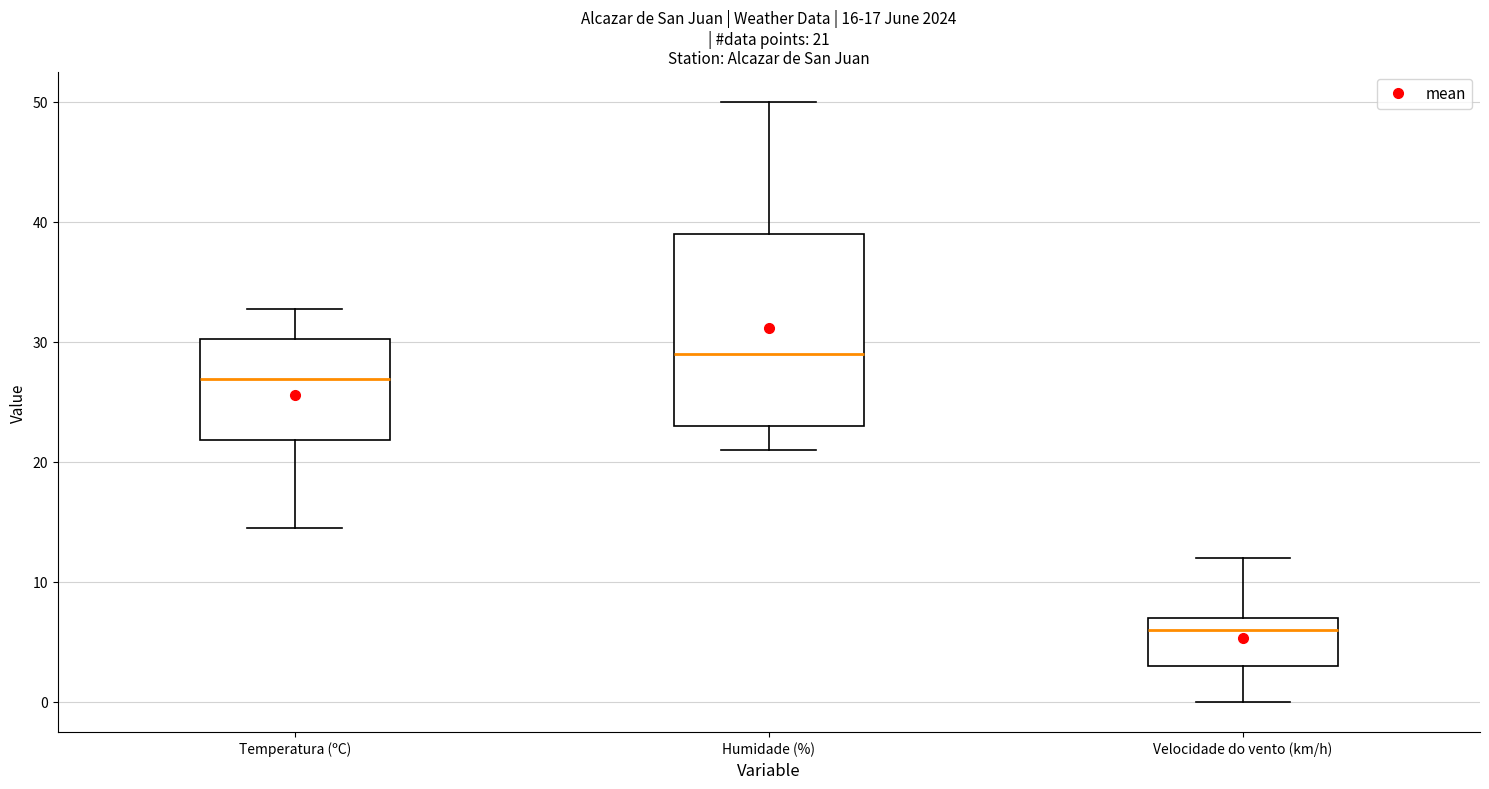

Comparing the boxes themselves (not the whiskers), which one is the tallest?

Humidade (%)